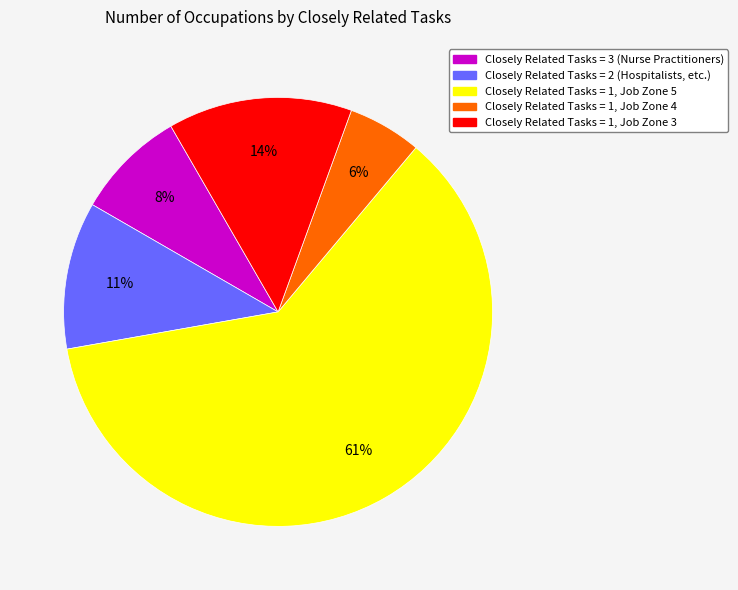

To the nearest percent, what is the average slice percentage?

20%